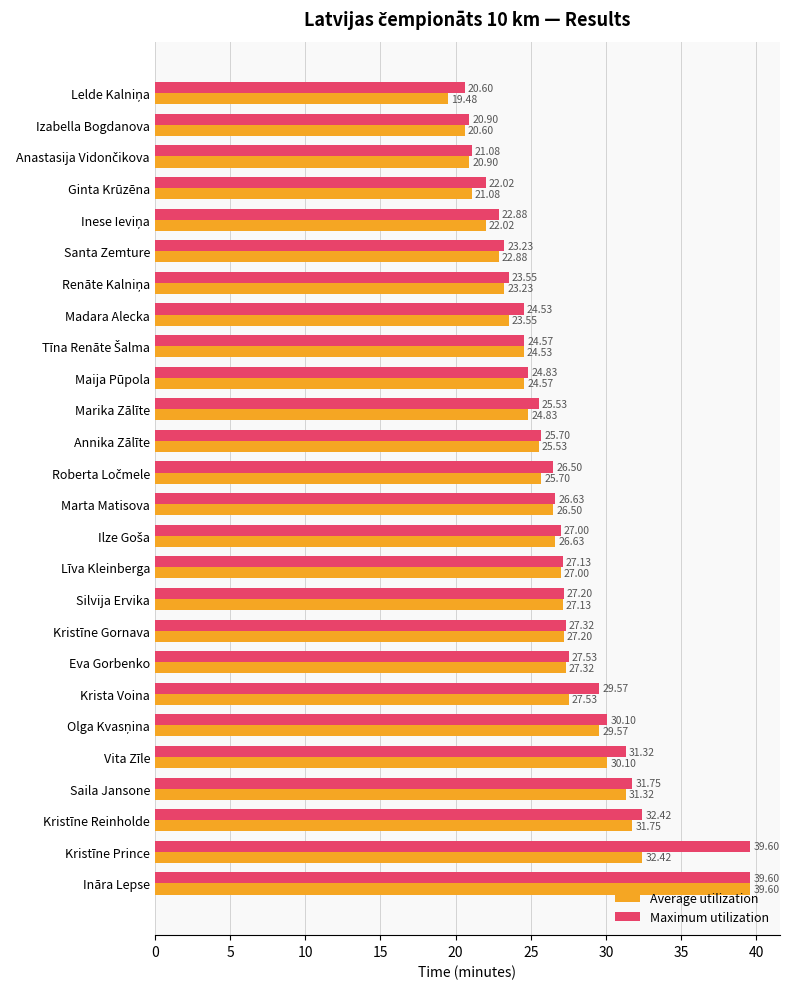

At how many categories does at least one series exceed 33?

2